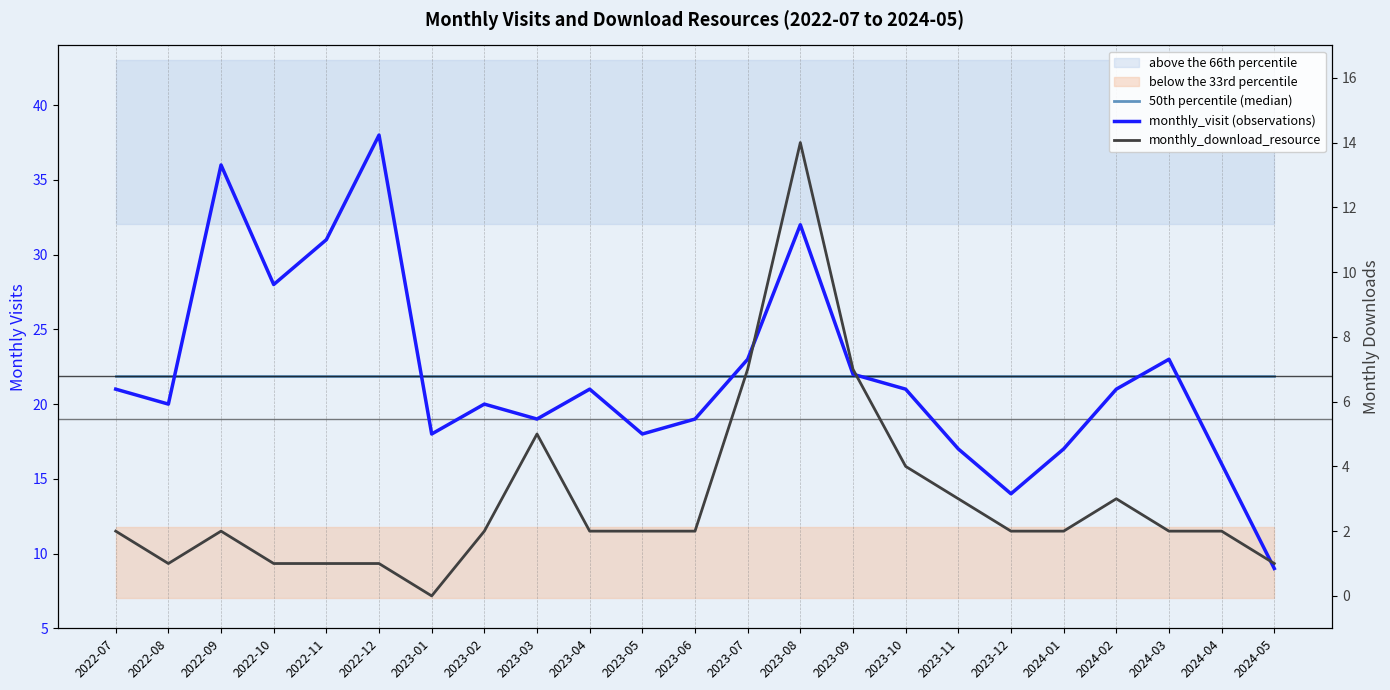

The monthly_download_resource series shows 1.4 at 2022-11. True or false?

False